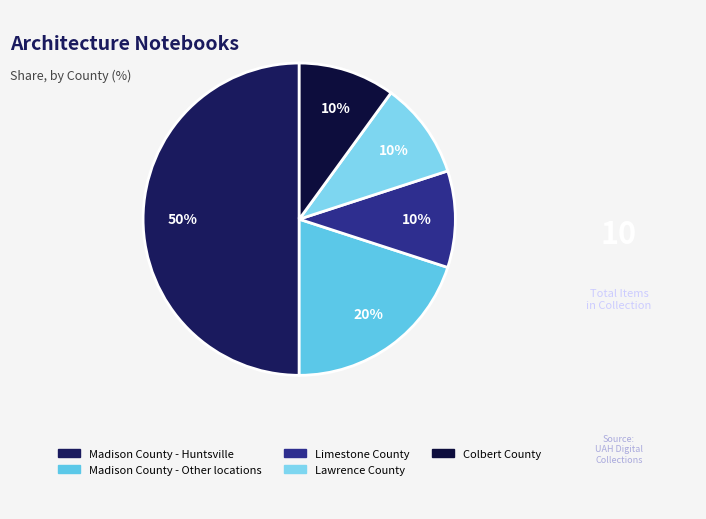

To the nearest percent, what percentage of the pie is Lawrence County?

10%